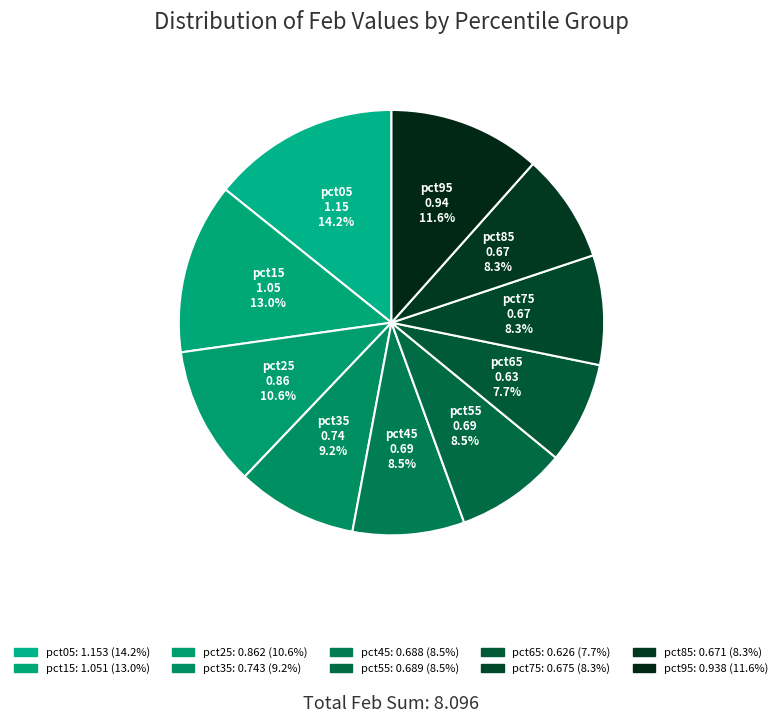

To the nearest percent, what is the combined percentage of pct05 and pct35?

23%